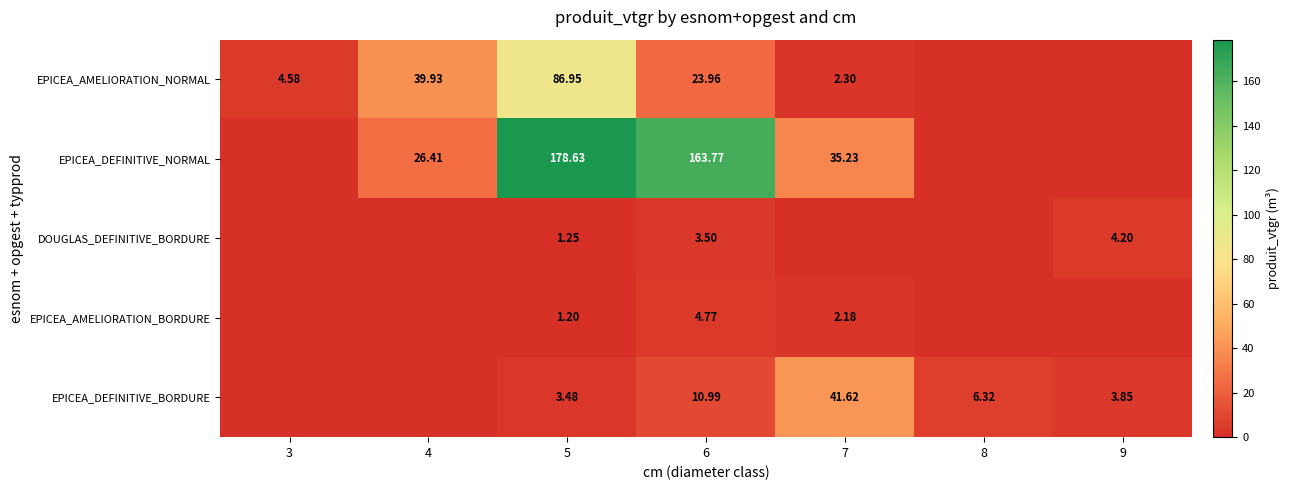

At how many categories does at least one series exceed 69?

2